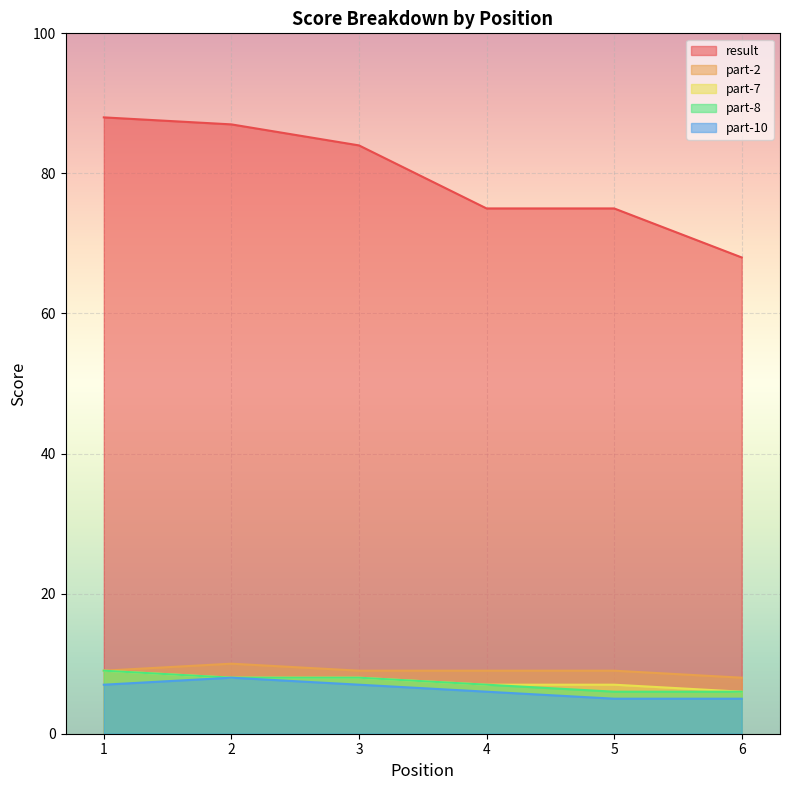

True or false: part-7 and result intersect in this chart.

False